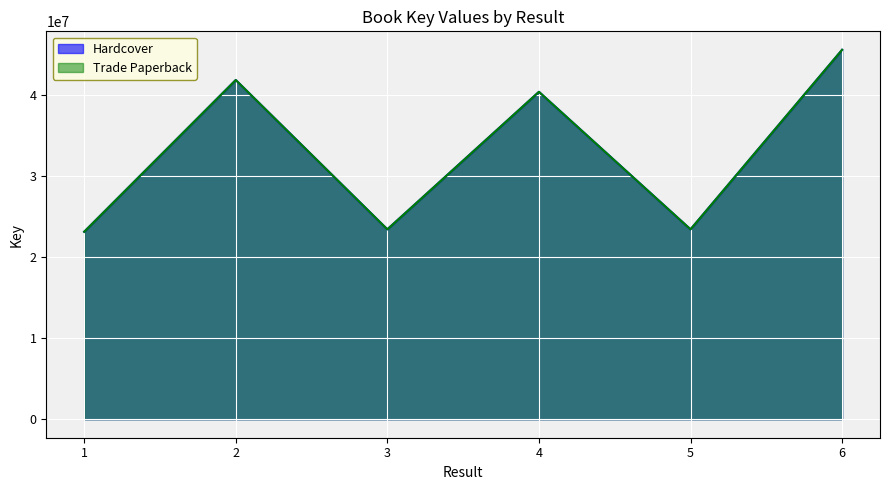

At how many categories does at least one series exceed 35558177?

3